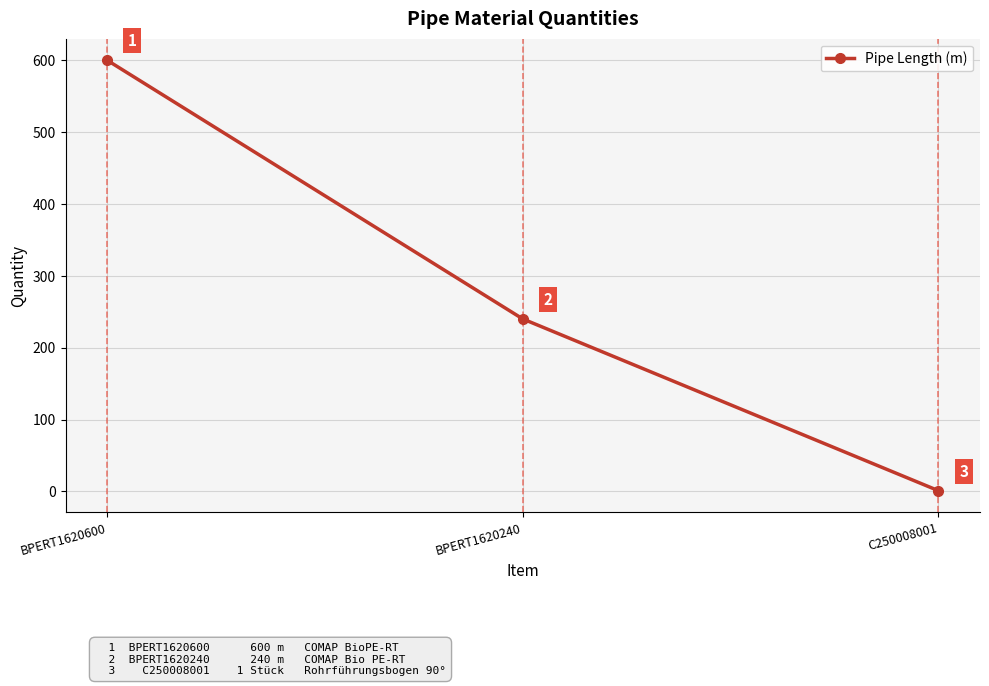

Reading right to left, extract all data points from this chart.

C250008001=1	BPERT1620240=240	BPERT1620600=600